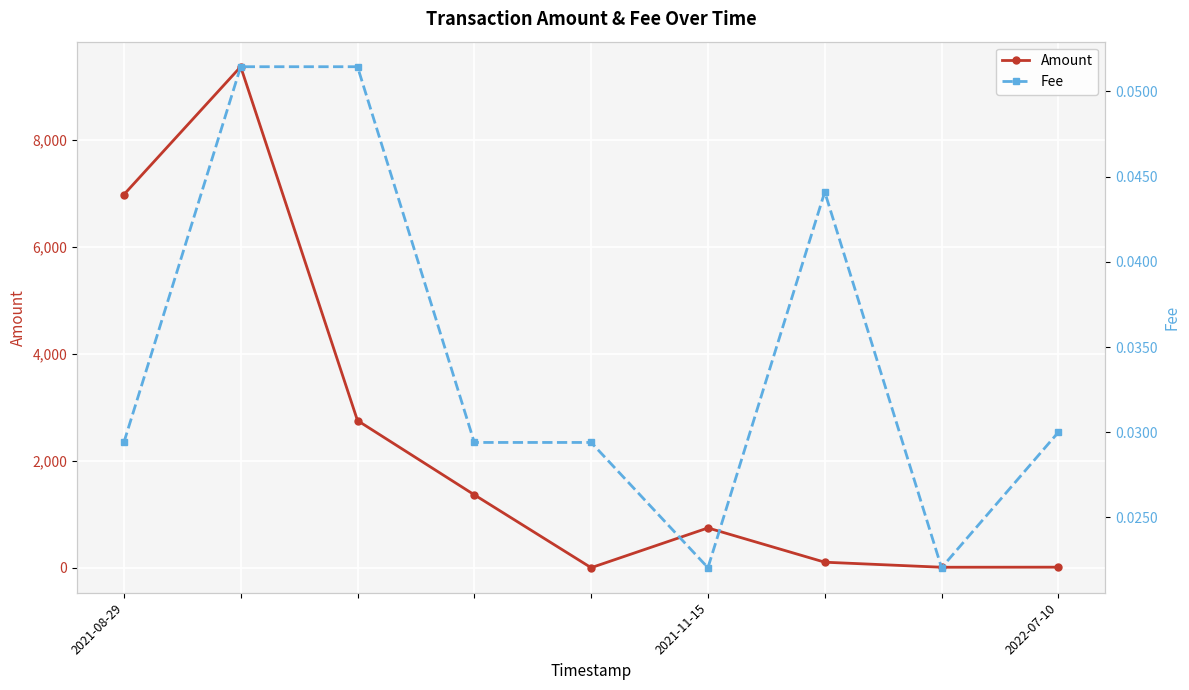

True or false: Amount has more than 0 points higher than both neighbors.

True